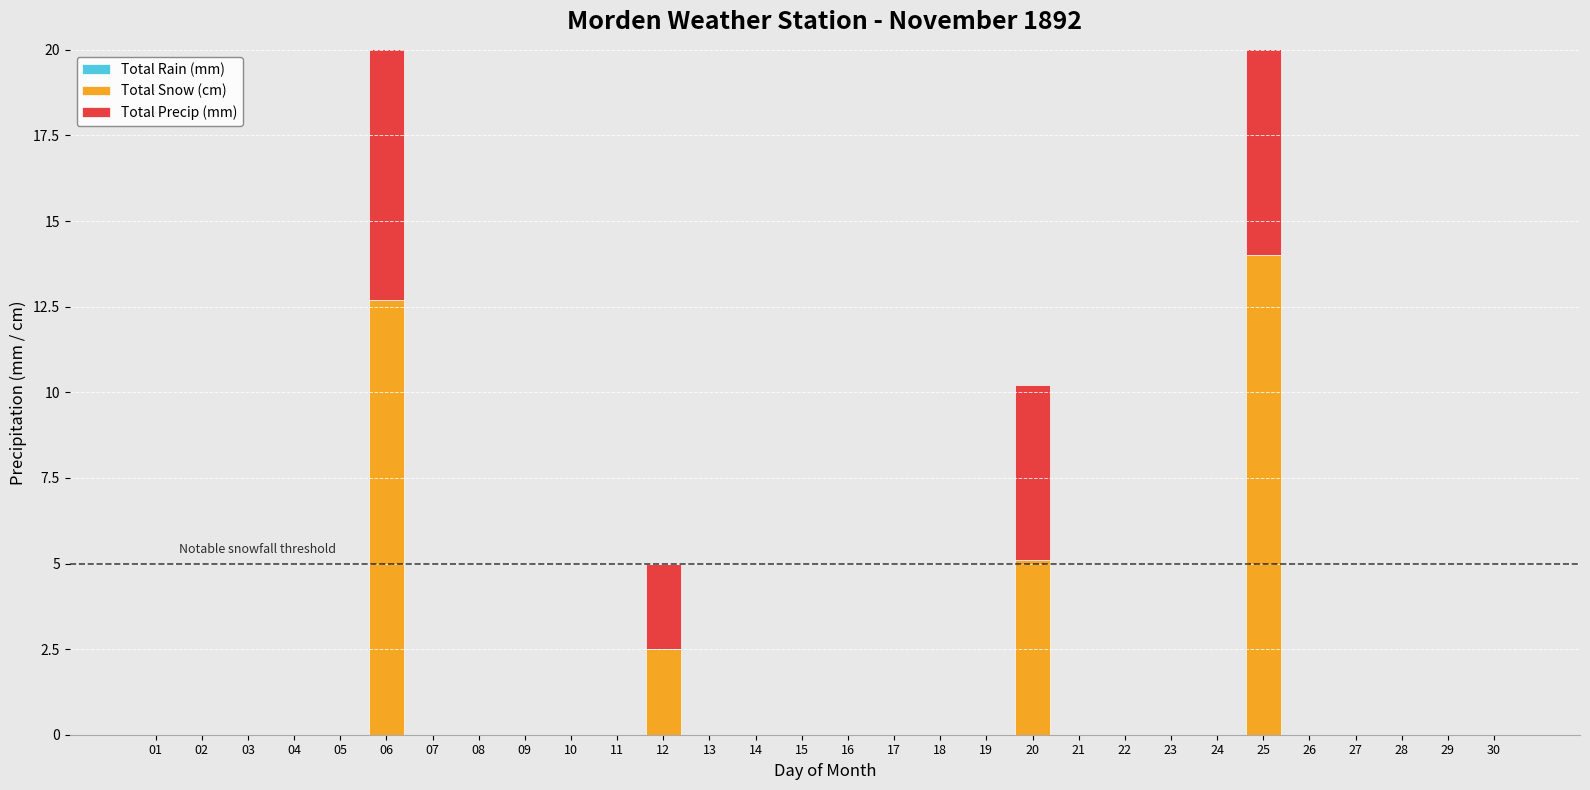

Rank the categories by Total Snow (cm) value from highest to lowest.

25, 06, 20, 12, 01, 02, 03, 04, 05, 07, 08, 09, 10, 11, 13, 14, 15, 16, 17, 18, 19, 21, 22, 23, 24, 26, 27, 28, 29, 30